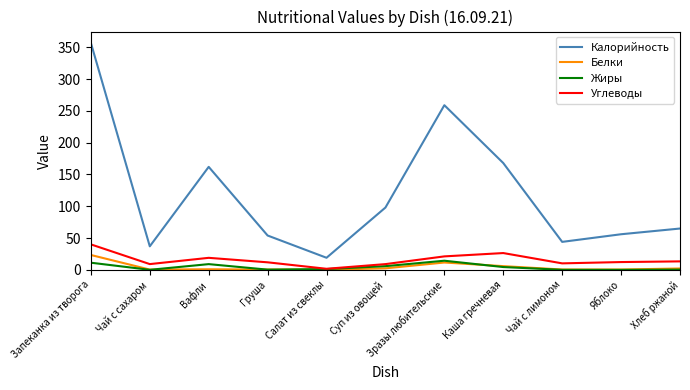

What is the difference between the second highest and second lowest values in the Углеводы series?

17.4